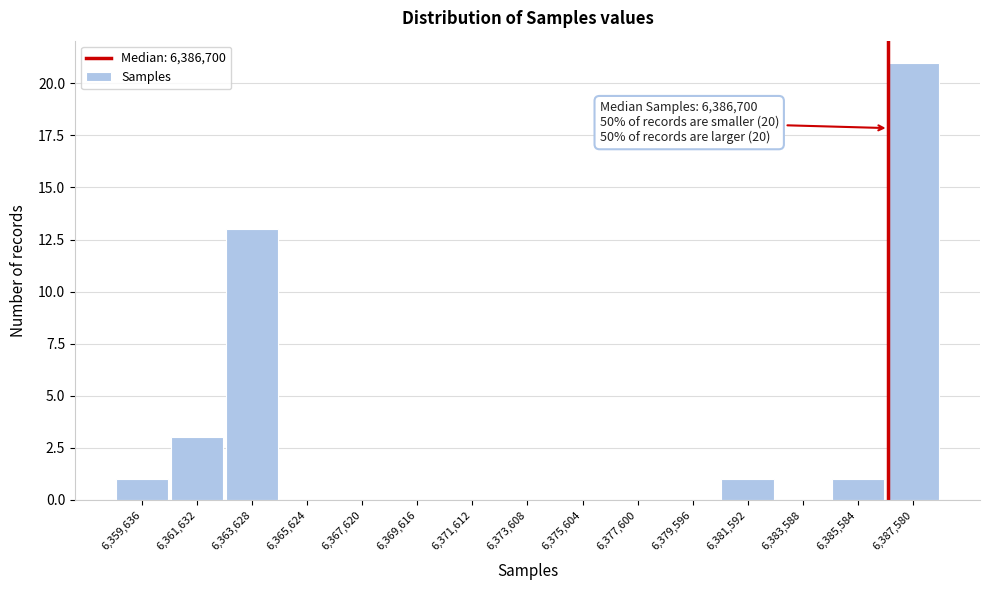

Over which range of the x-axis is the bar tallest?

6386600 to 6388600